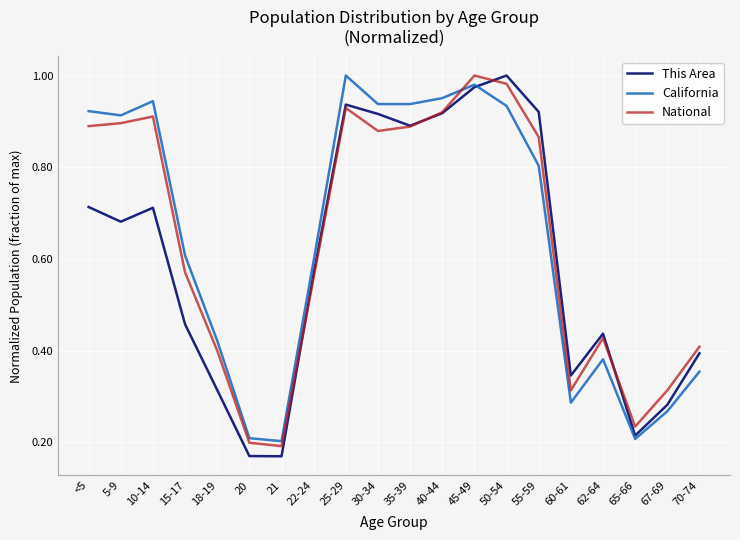

Rank the series at 5-9 from highest to lowest value.

California, National, This Area